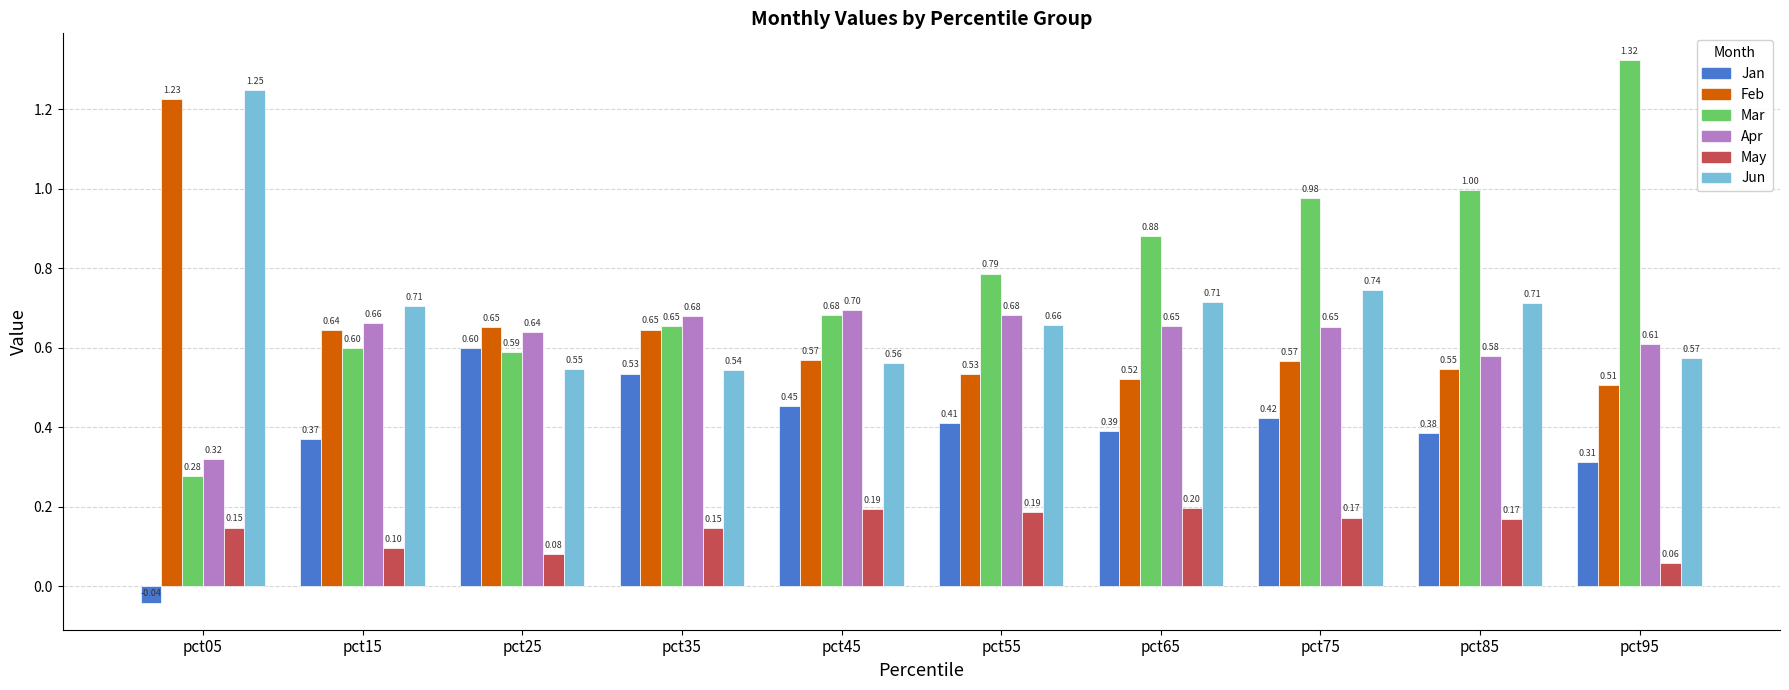

Which series has the largest total across all categories?

Mar